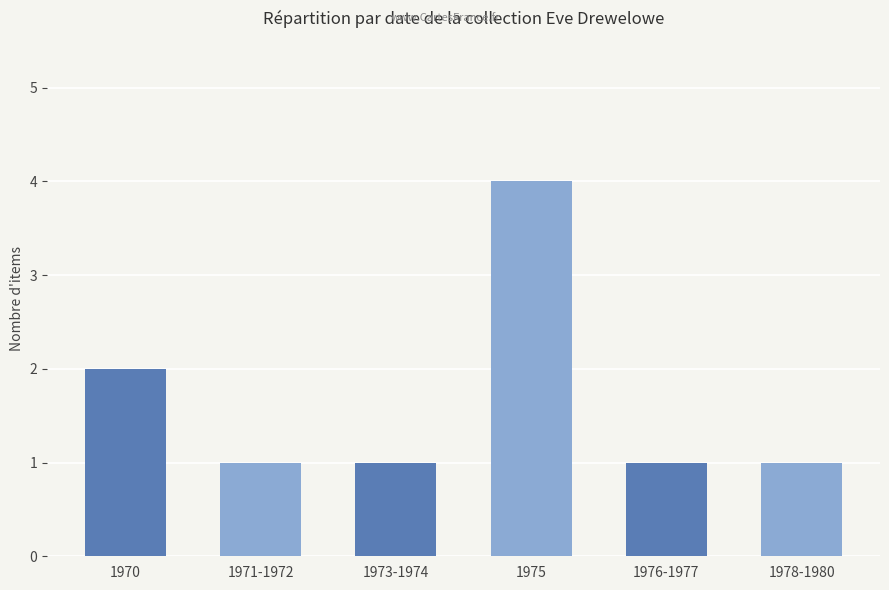

What position from the right is 1970?

6